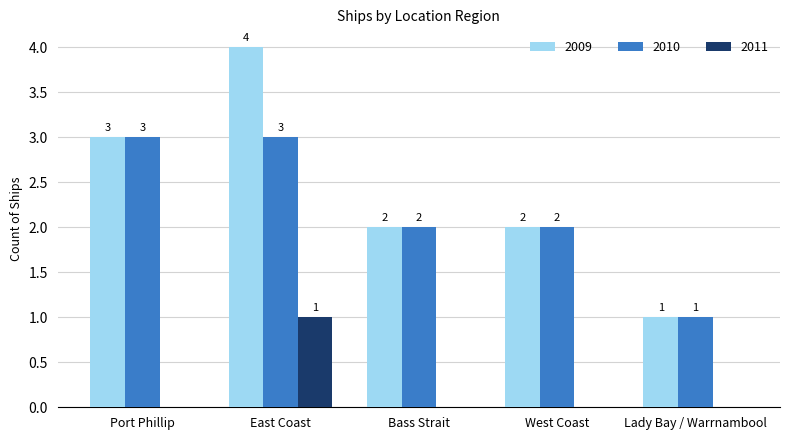

What is the total value across all series at Bass Strait?

4